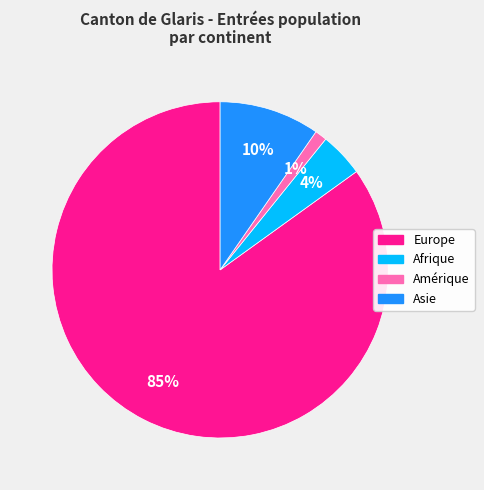

To the nearest percent, what is the difference between the largest and smallest slice percentages?

84%